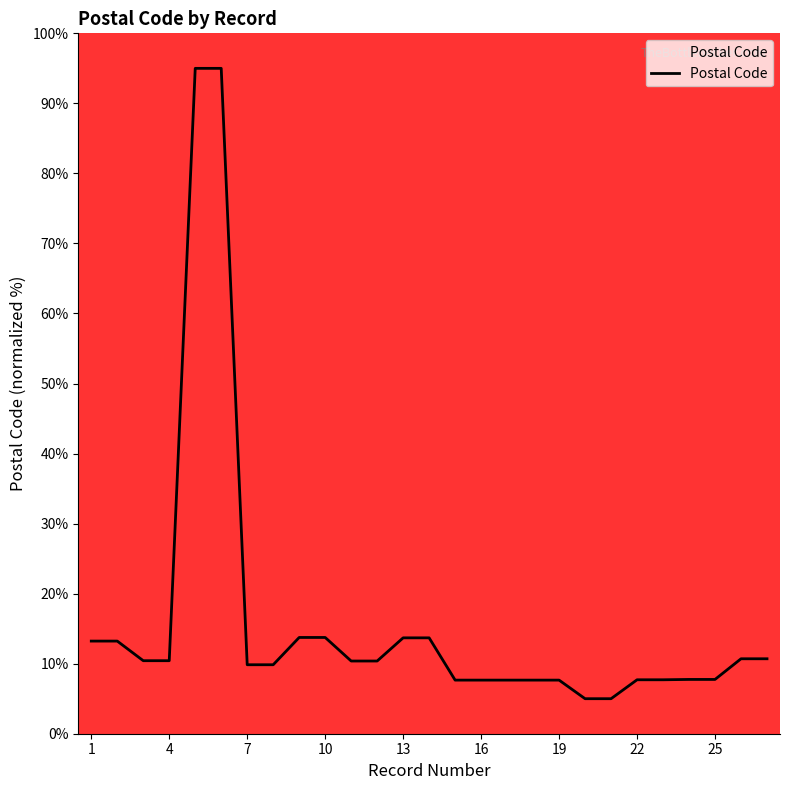

What is the difference between the maximum and minimum values?

90.0